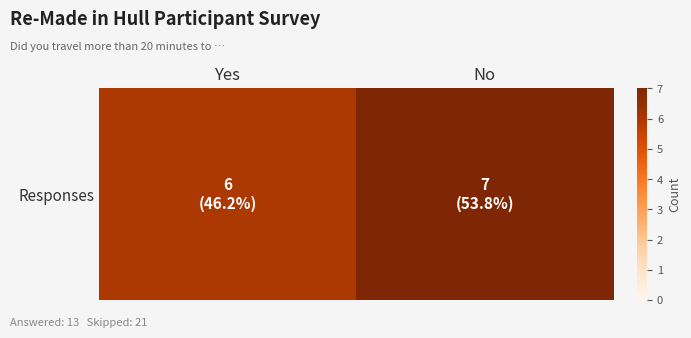

What is the smallest value displayed?

6